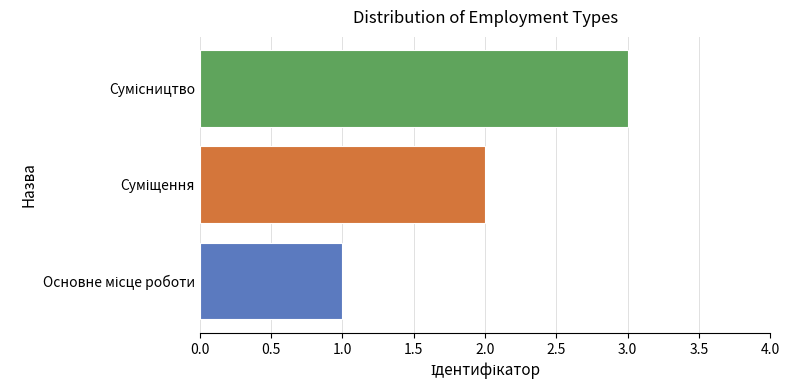

What is the maximum value shown in the chart?

3